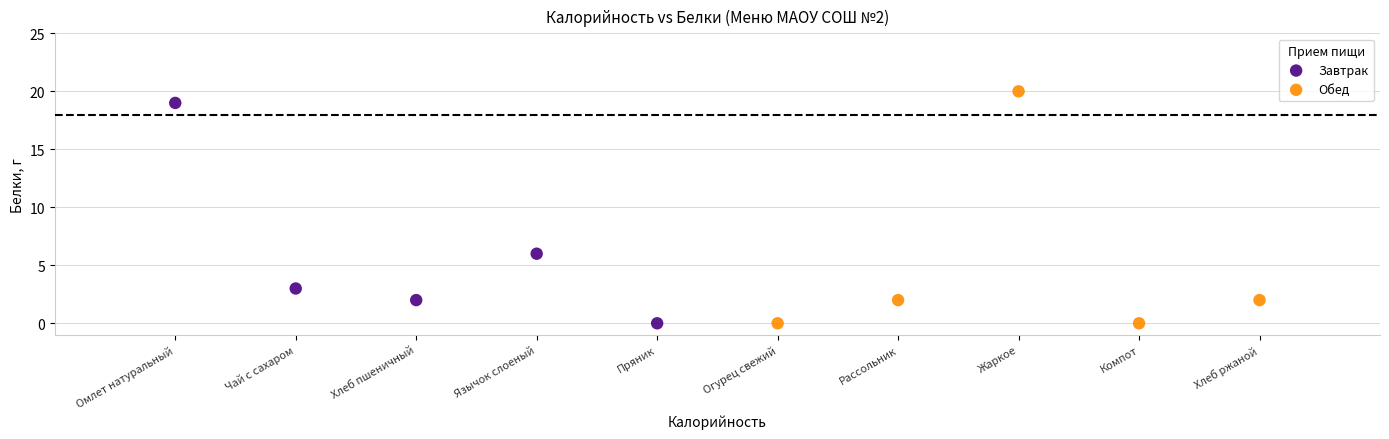

What are all the series names shown in the legend?

Завтрак, Обед